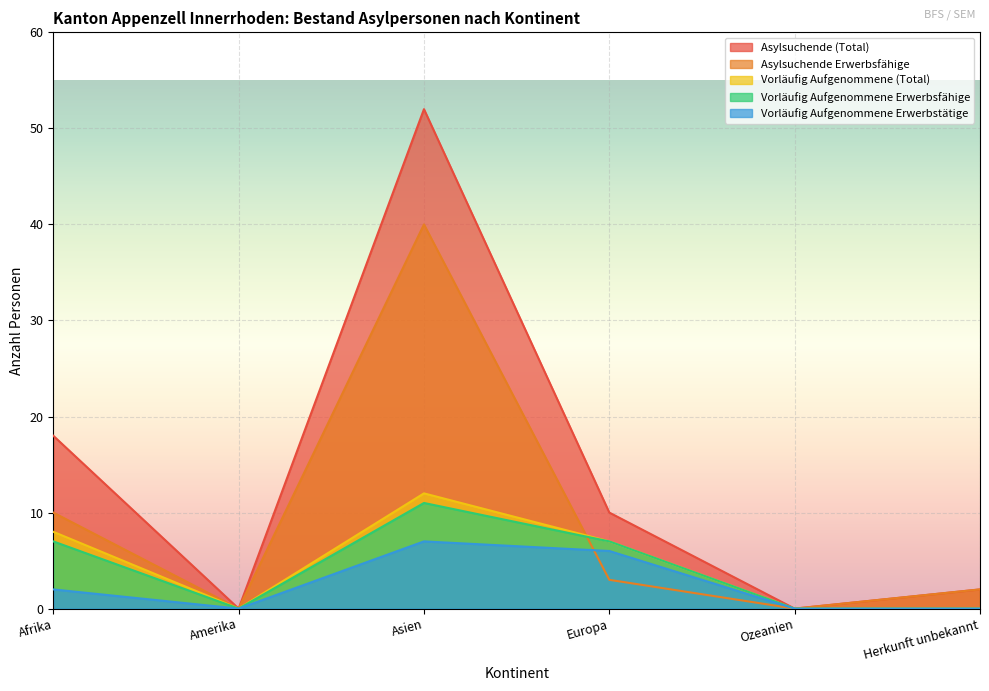

What position from the right is Afrika?

6